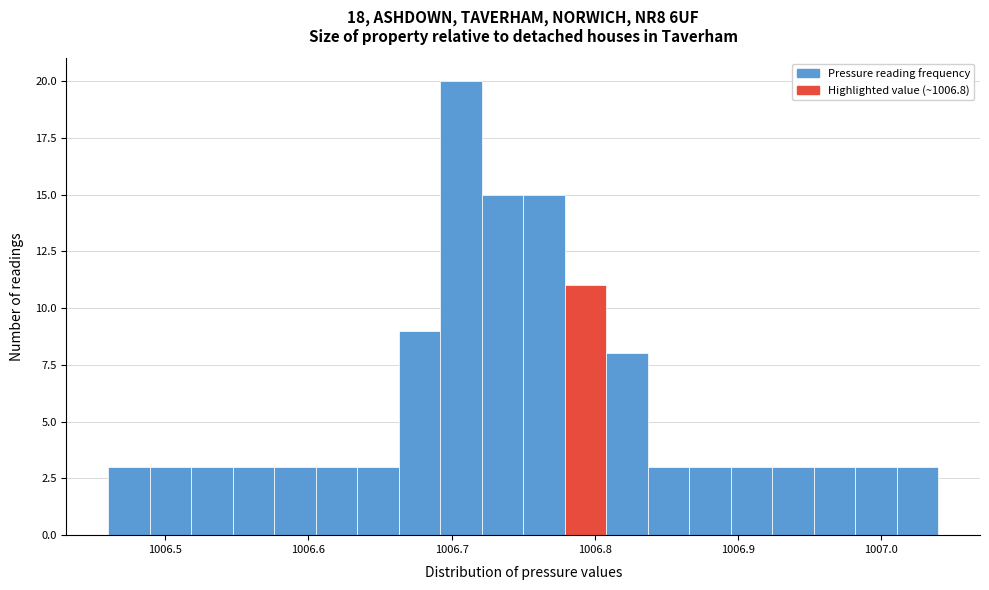

Around what value on the x-axis is the tallest bar? Give the approximate position of its centre, as read against the axis.

1006.71